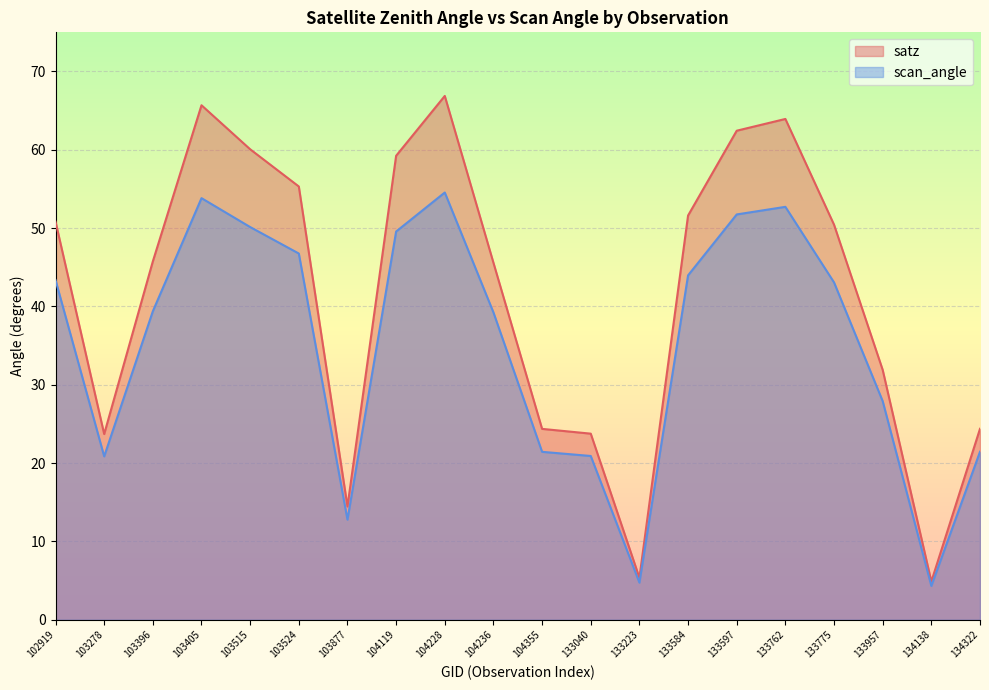

Is it true that satz equals 75.8 at 104236?

False